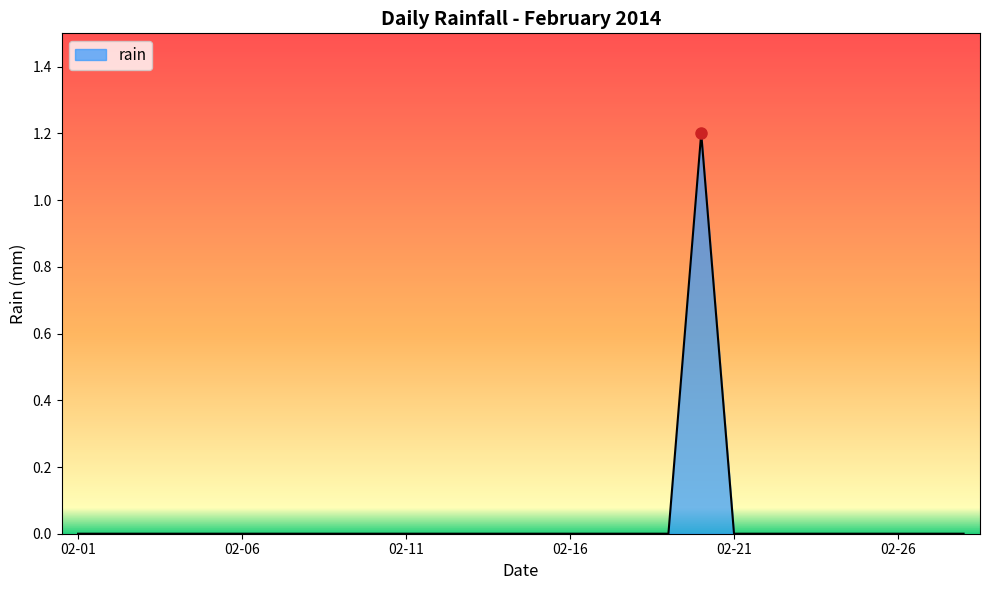

What is the greatest value displayed?

1.2